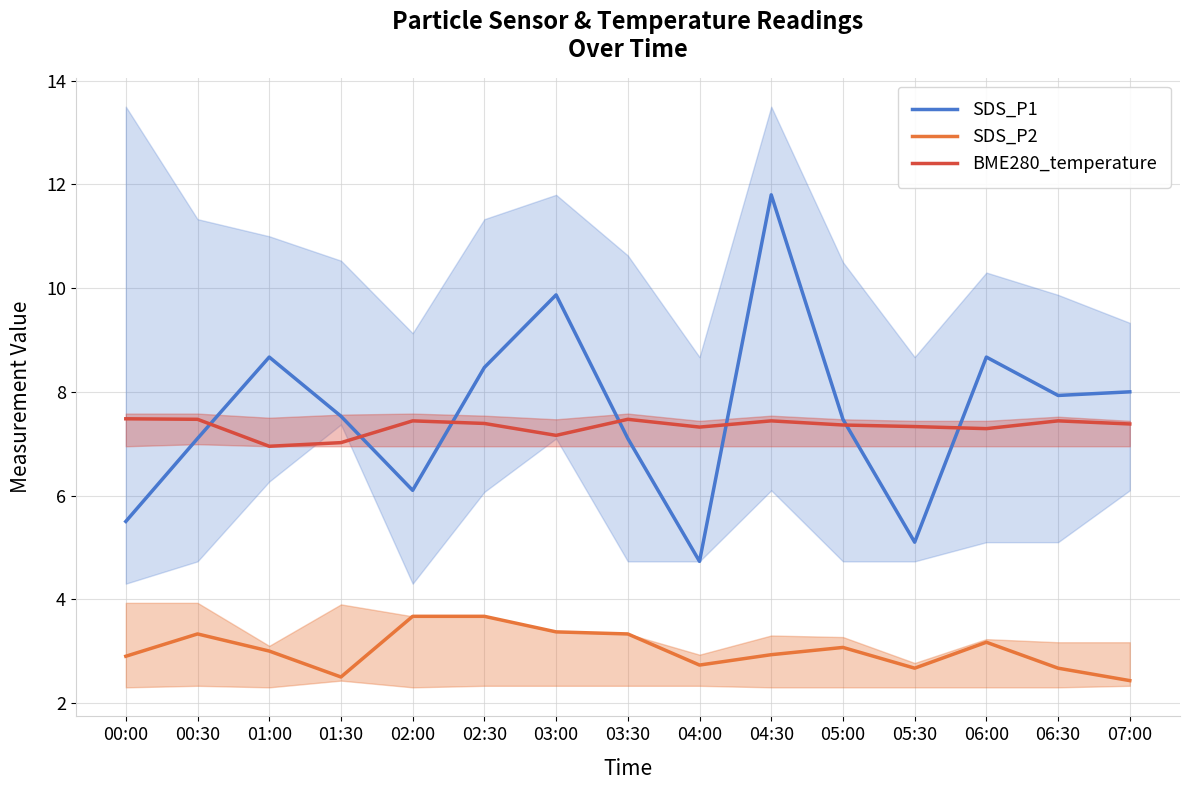

Read the SDS_P2 value at 04:30.

2.9